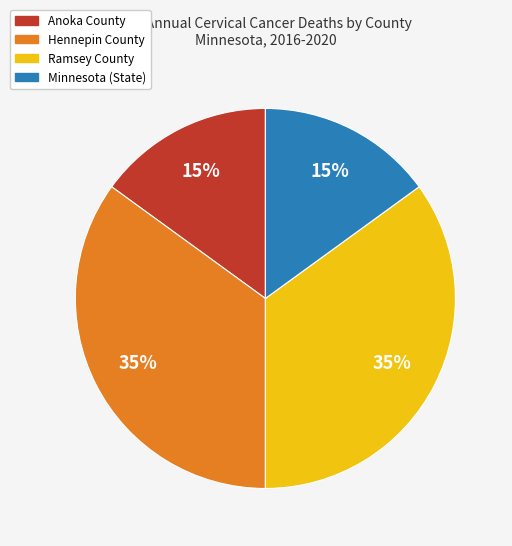

Which has a higher value, Ramsey County or Minnesota (State)?

Ramsey County